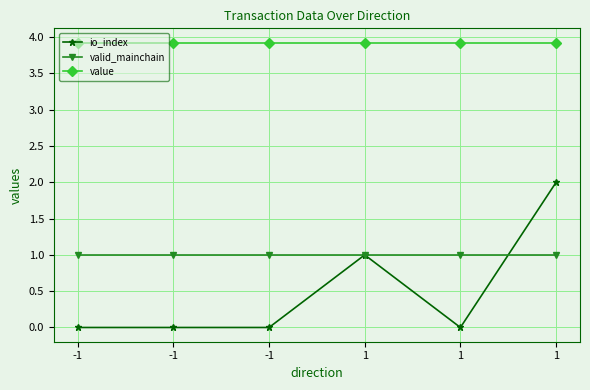

Does the chart have visible grid lines?

Yes